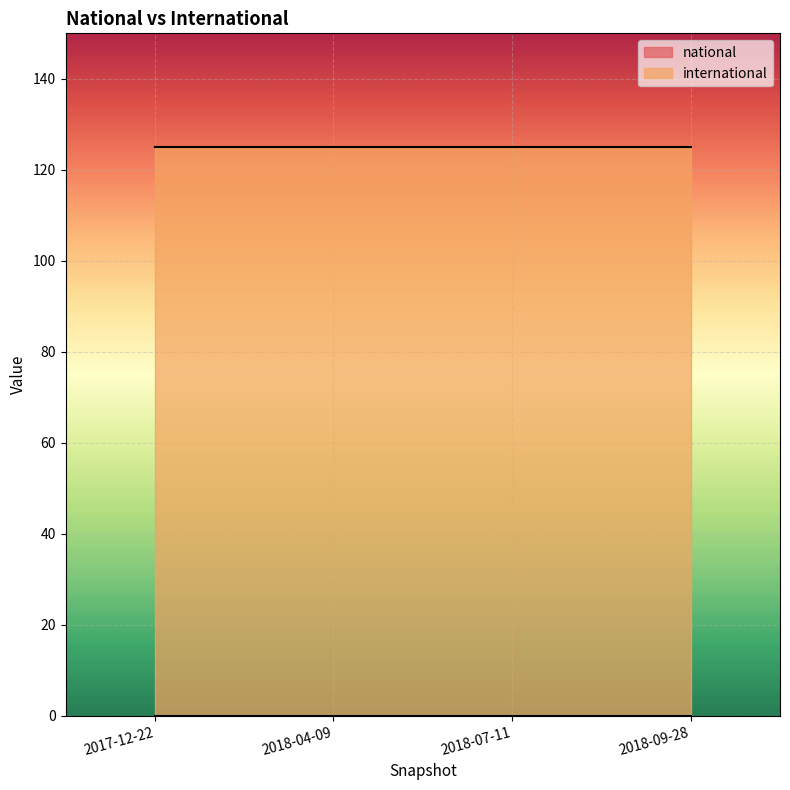

Reading left to right, transcribe all the data shown in this chart.

national: 0	0	0	0
international: 125	125	125	125